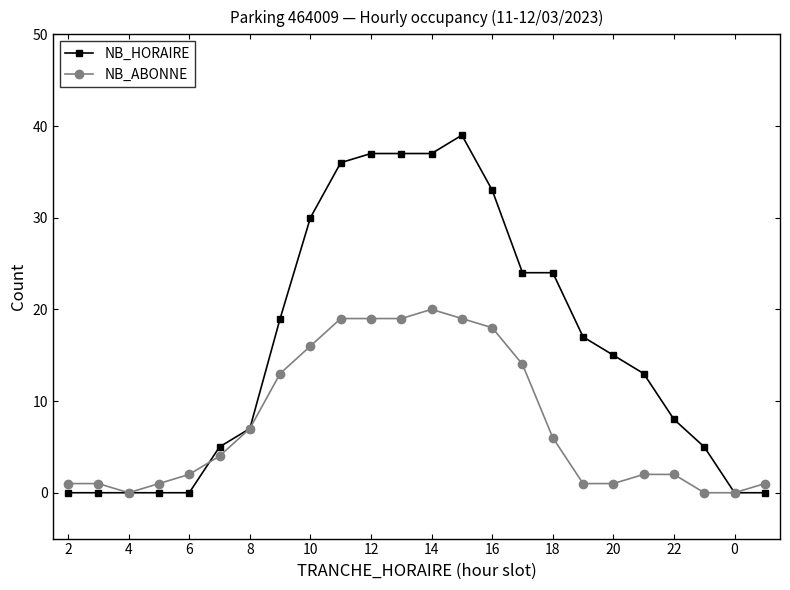

Rank the series by their maximum value, from highest to lowest.

NB_HORAIRE, NB_ABONNE